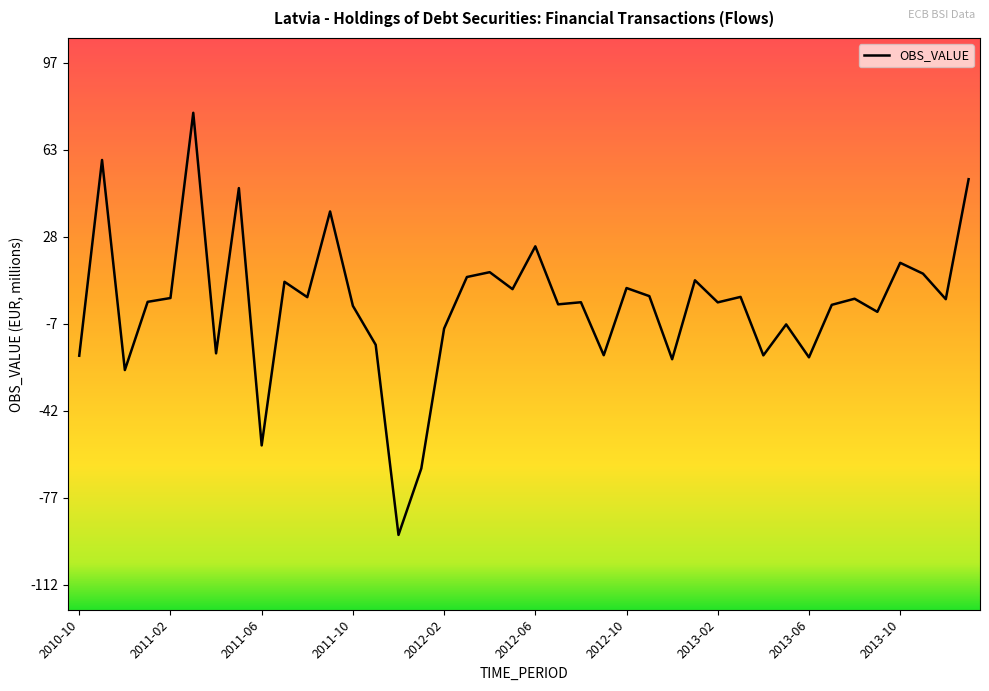

What is the maximum value shown in the chart?

77.4